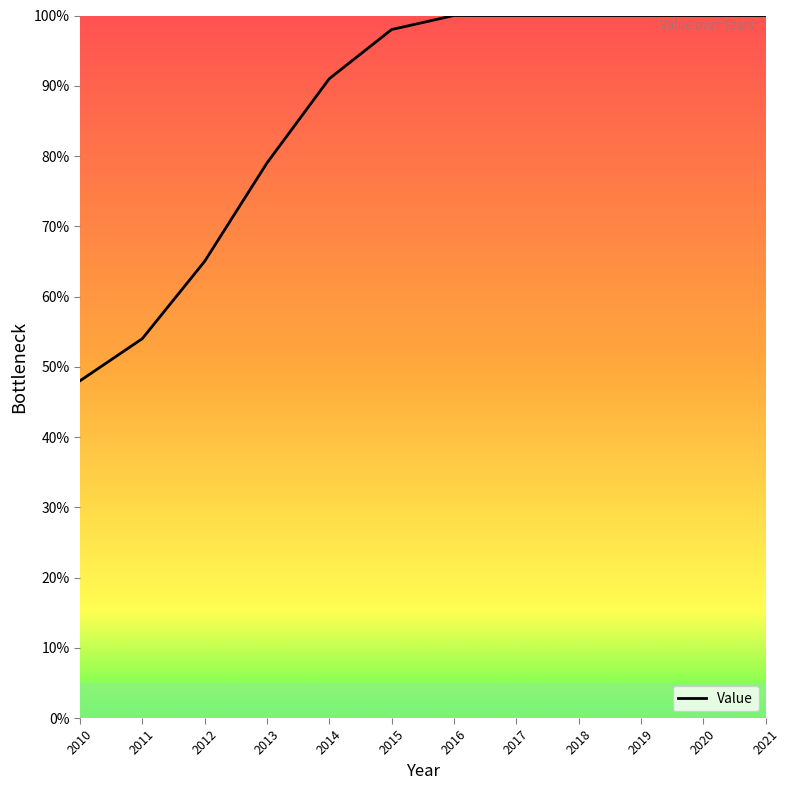

What is the approximate value at 2013, to the nearest 5?

80